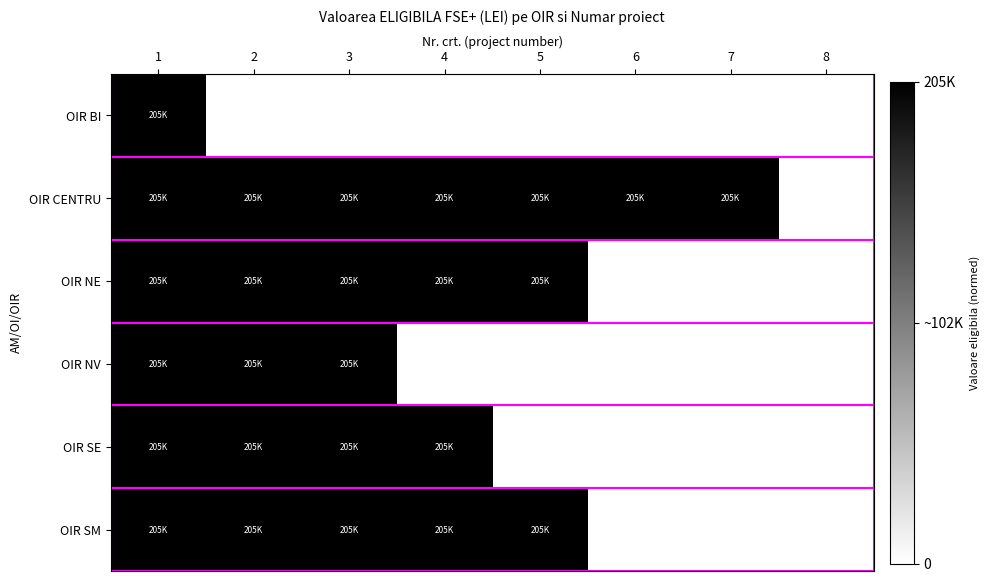

Reading right to left, extract all data points from this chart.

OIR BI: 8=0	7=0	6=0	5=0	4=0	3=0	2=0	1=1
OIR CENTRU: 8=0	7=1	6=1	5=1	4=1	3=1	2=1	1=1
OIR NE: 8=0	7=0	6=0	5=1	4=1	3=1	2=1	1=1
OIR NV: 8=0	7=0	6=0	5=0	4=0	3=1	2=1	1=1
OIR SE: 8=0	7=0	6=0	5=0	4=1	3=1	2=1	1=1
OIR SM: 8=0	7=0	6=0	5=1	4=1	3=1	2=1	1=1